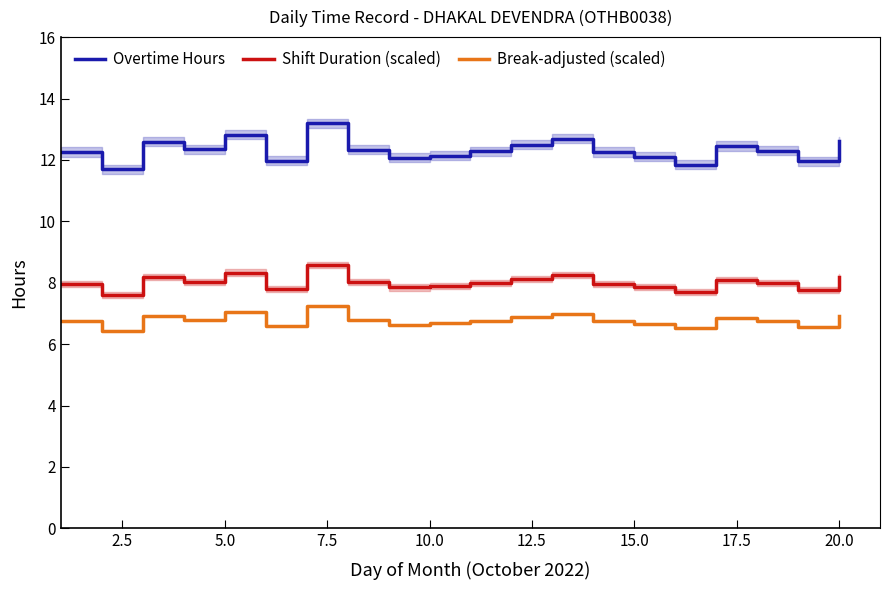

True or false: Break-adjusted (scaled) and Overtime Hours intersect in this chart.

False